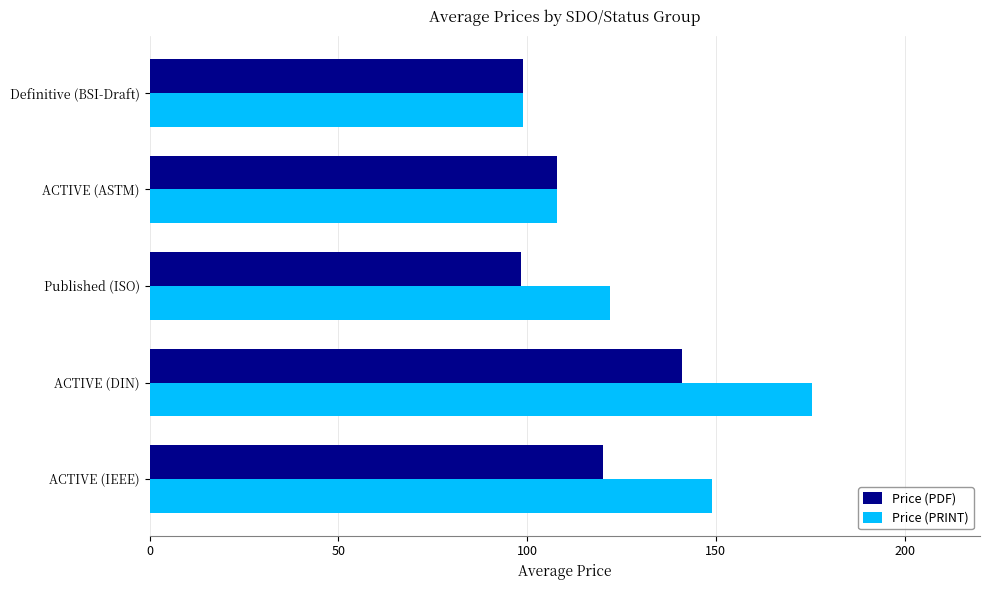

Rank the series by their maximum value, from lowest to highest.

Price (PDF), Price (PRINT)